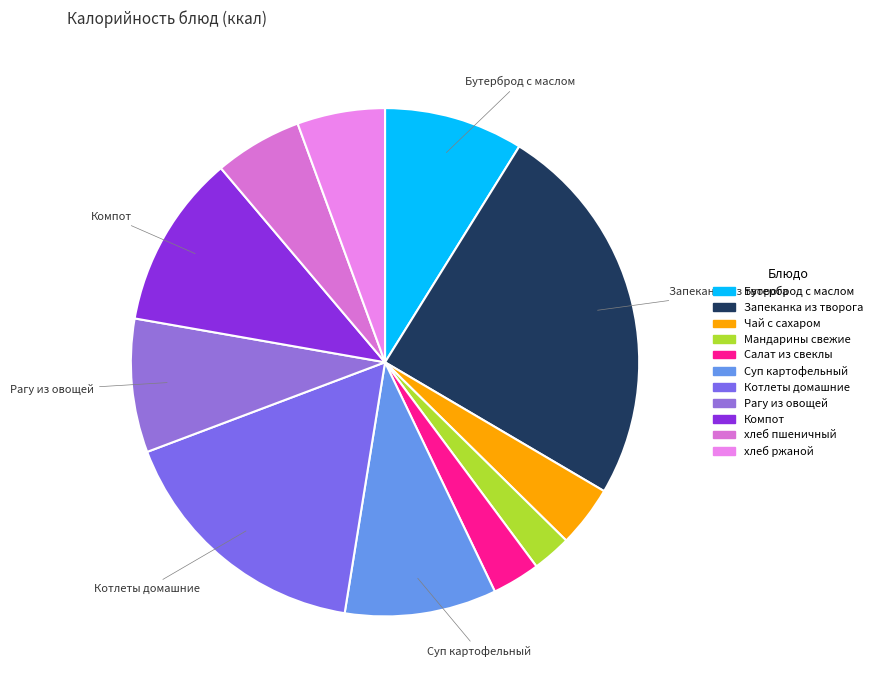

True or false: хлеб ржаной accounts for 16% of the total.

False